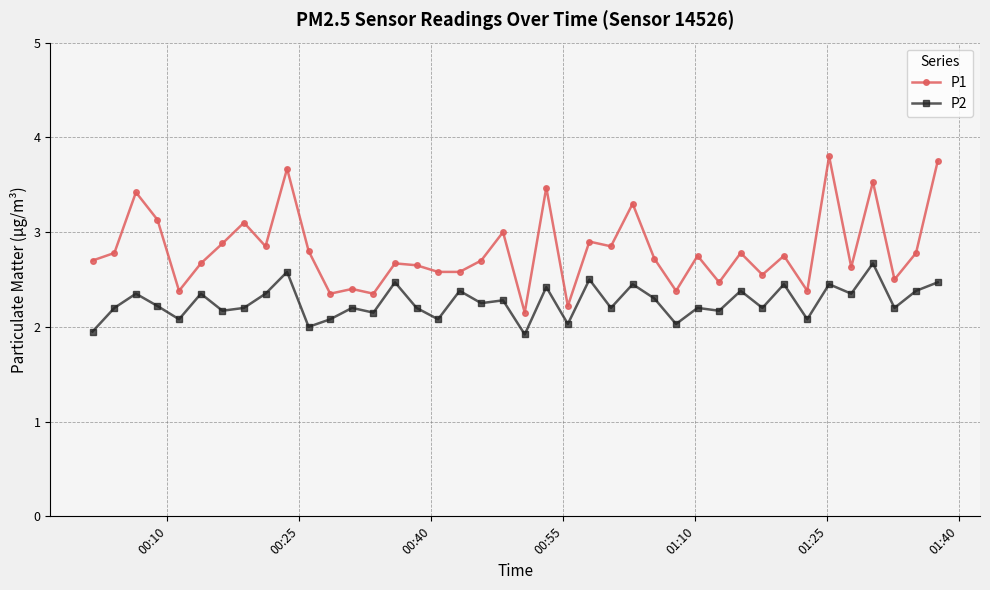

What is the highest value of the P1 series?

3.8